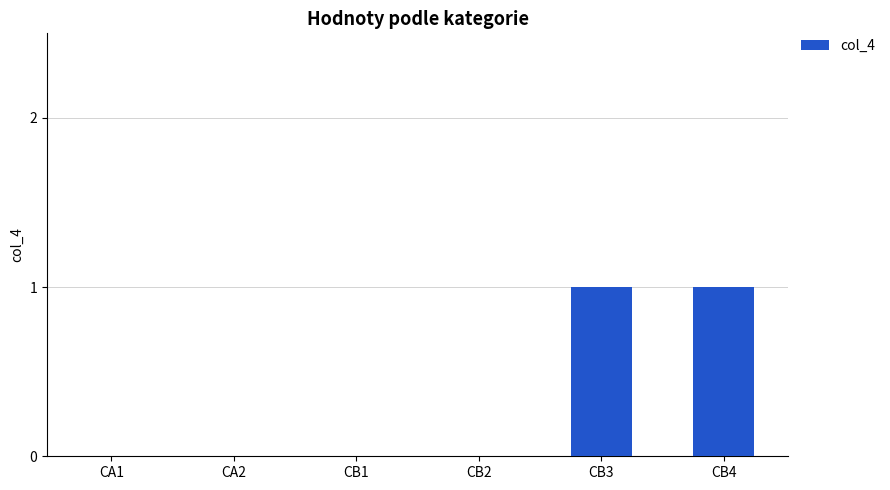

Are the bars grouped side by side (vs. stacked)?

No